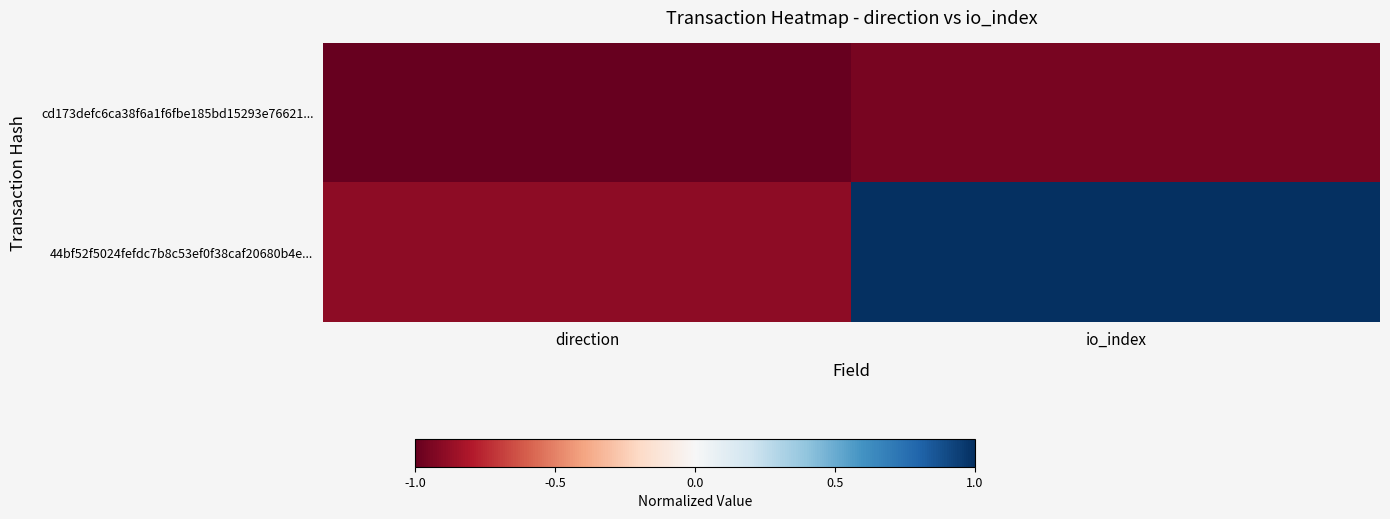

What is the minimum value shown in the chart?

-1.0